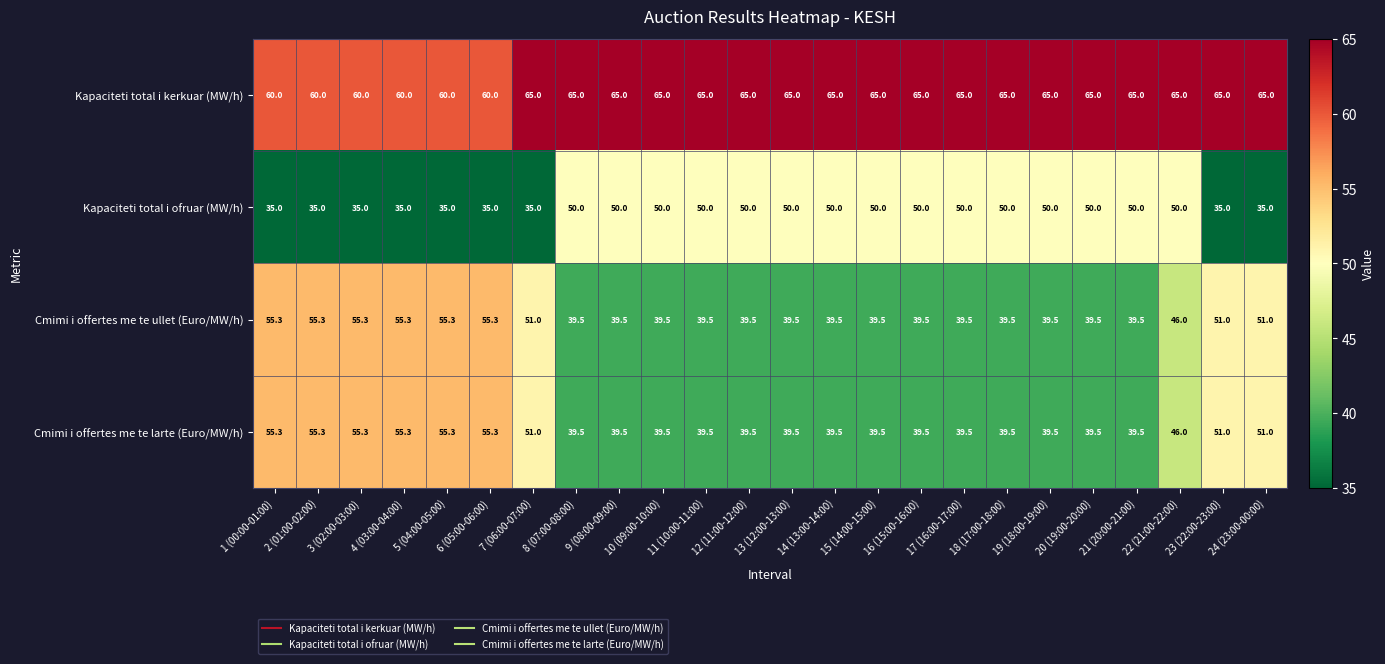

What is the difference between the Cmimi i offertes me te ullet (Euro/MW/h) values at 19 (18:00-19:00) and 2 (01:00-02:00)?

15.8